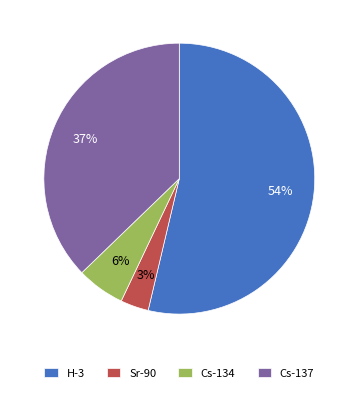

How many segments does this pie chart have?

4